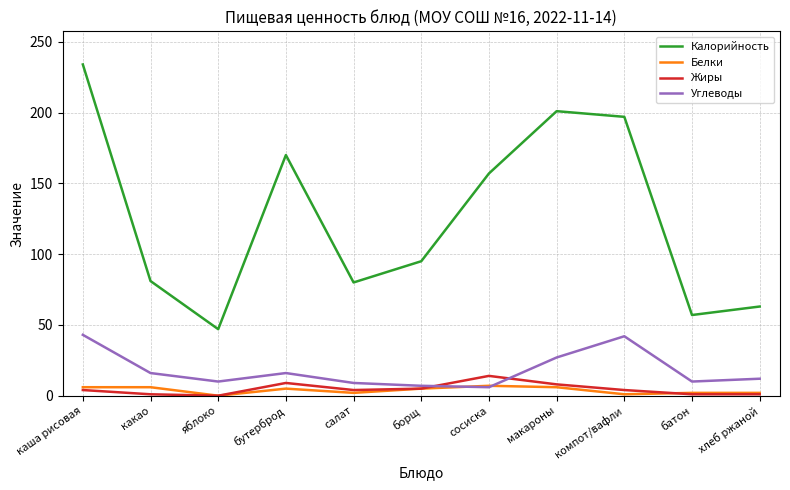

Which series has the largest total across all categories?

Калорийность